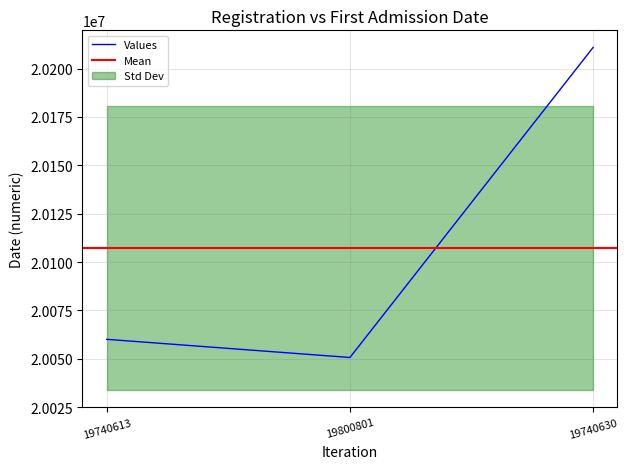

What is the difference between the maximum and second lowest values?

150810